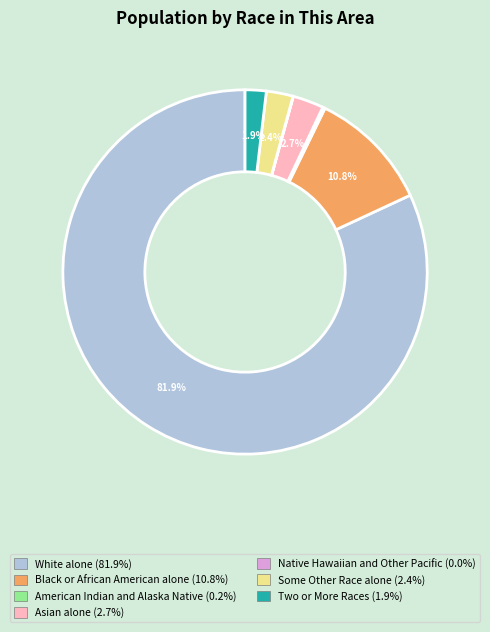

The White alone slice represents 99% of the pie. True or false?

False